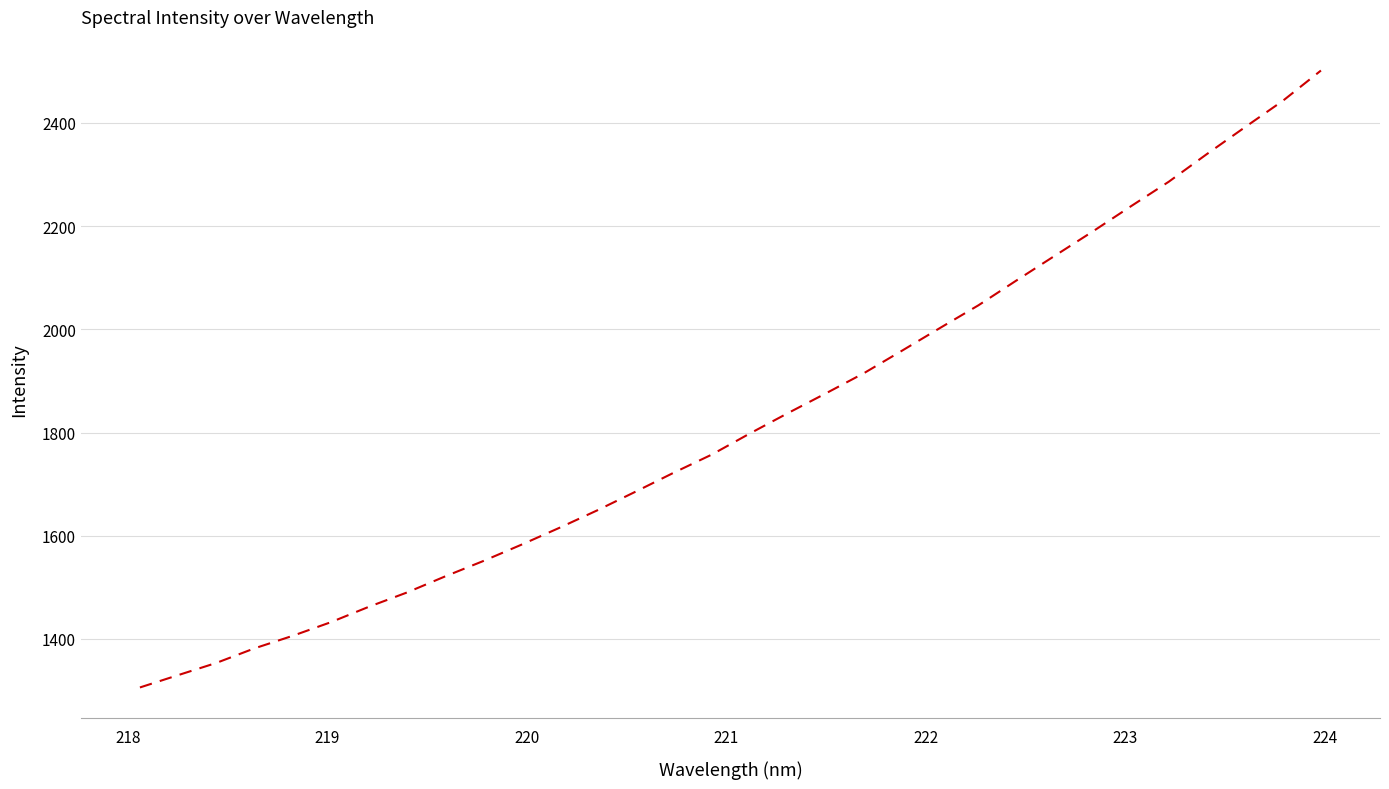

True or false: there are more than 1 points higher than both neighbors.

False